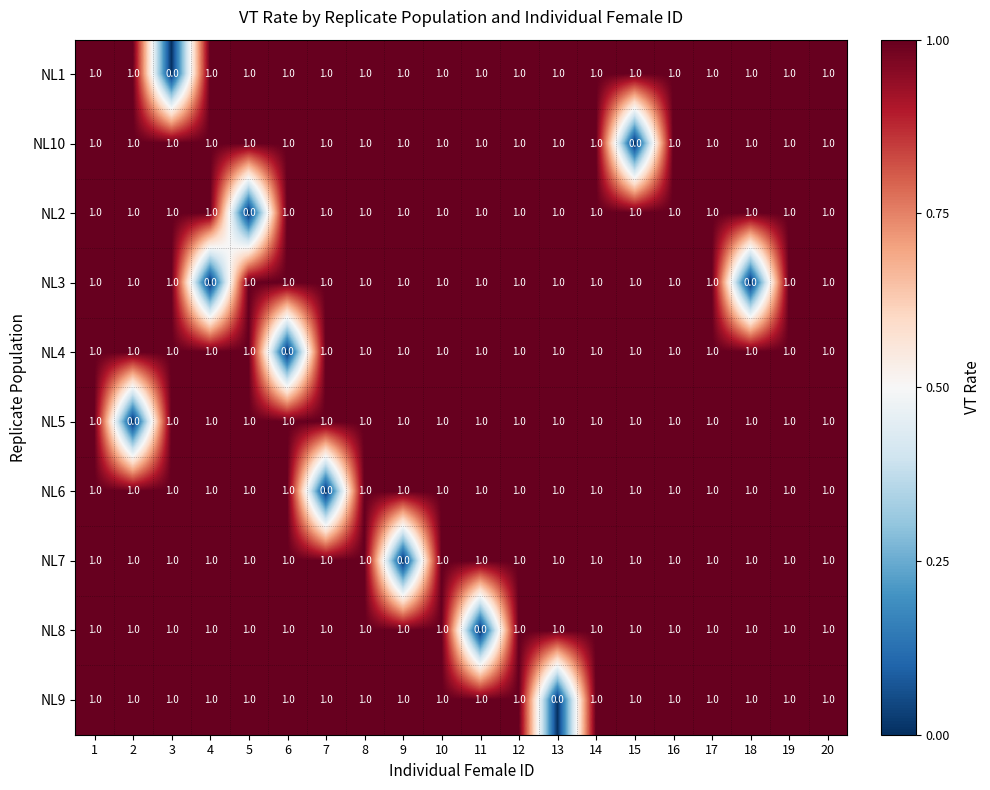

What is the sum of all NL1 values?

19